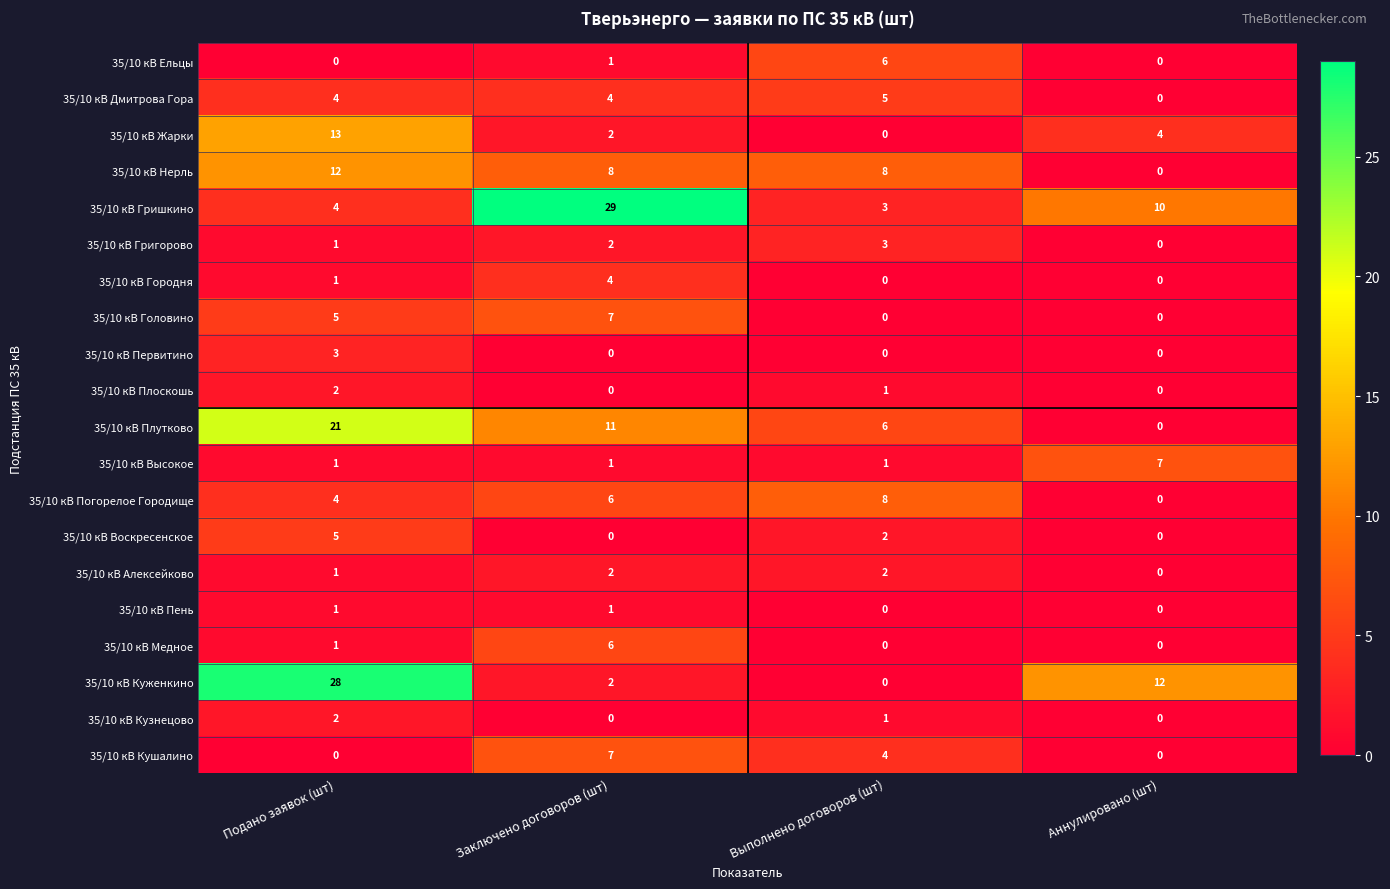

Is the value of 35/10 кВ Дмитрова Гора at Заключено договоров (шт) greater than the value of 35/10 кВ Ельцы at Аннулировано (шт)?

Yes